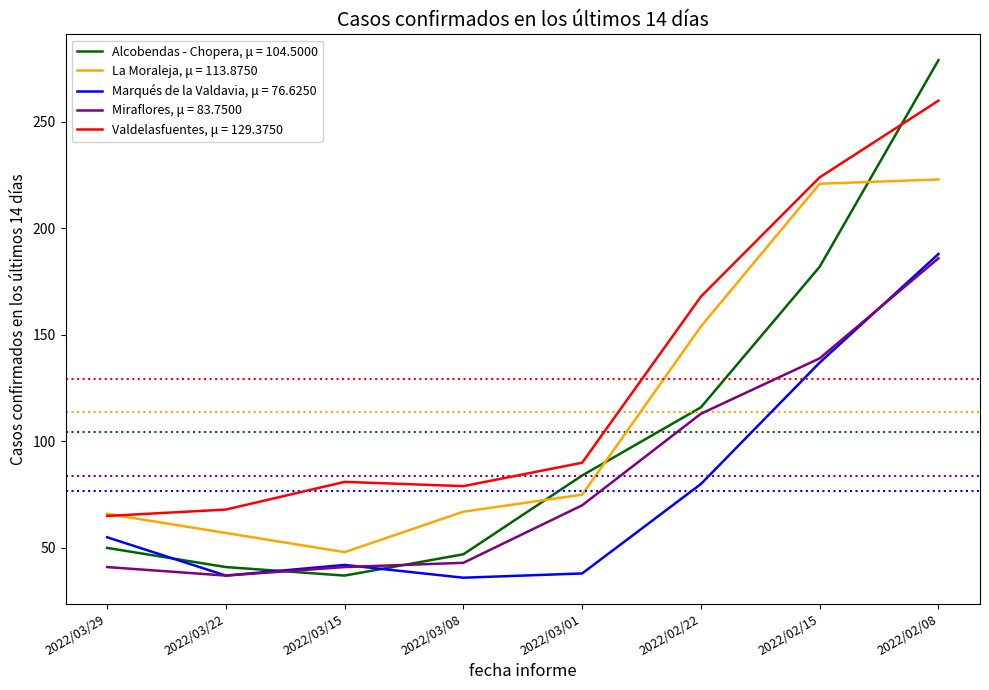

At which category is the sum across all series the highest?

2022/02/08